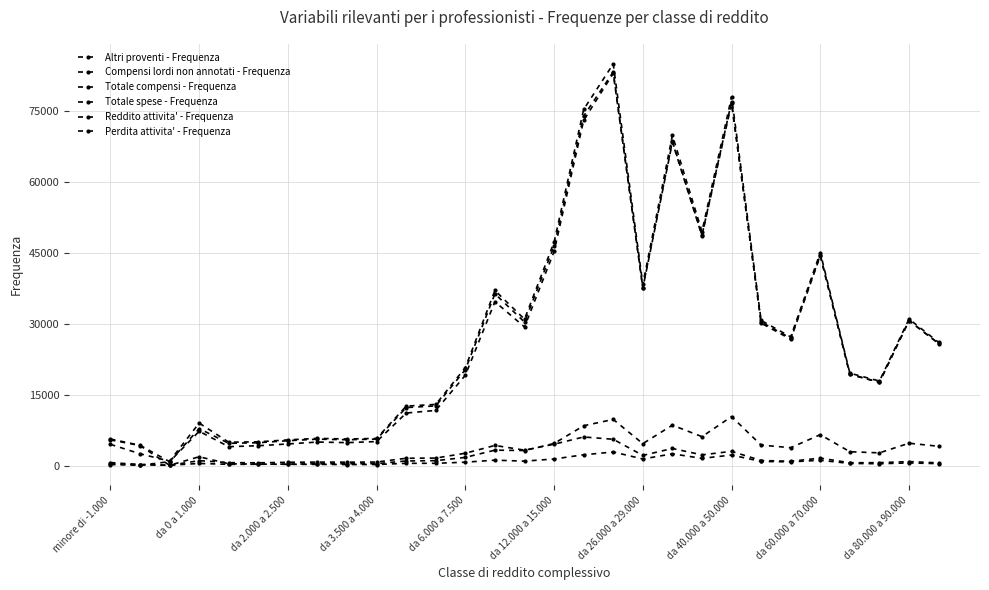

Does the chart have visible grid lines?

Yes